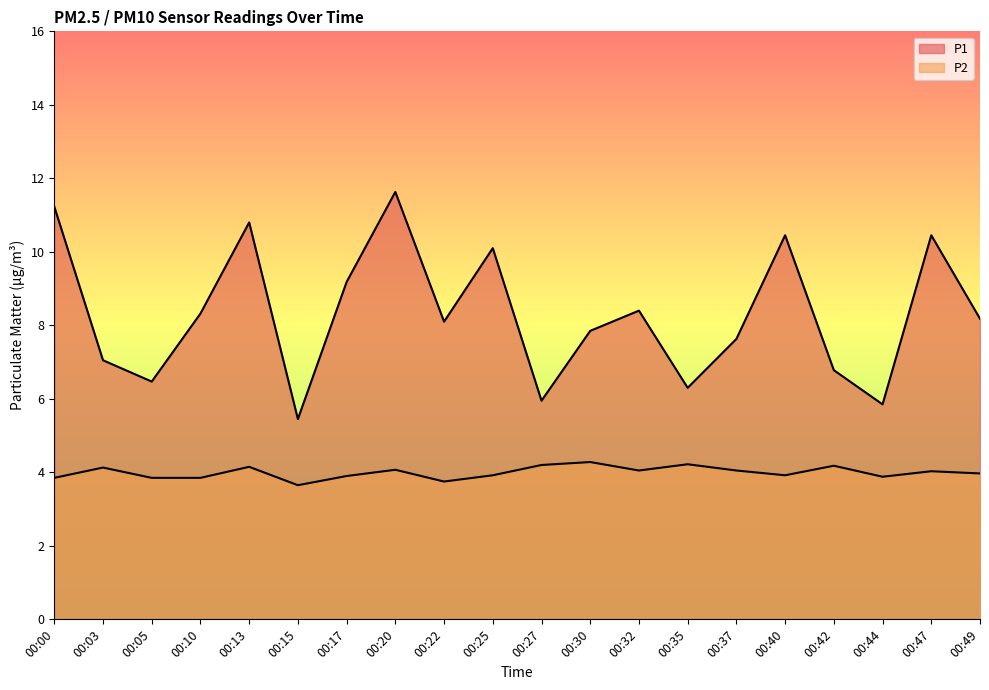

What is the sum of the P2 values at 00:15 and 00:03?

7.8